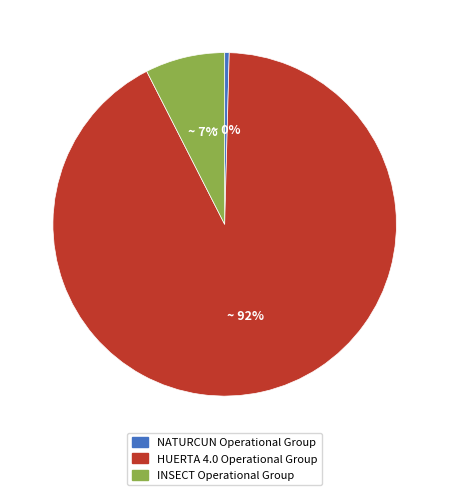

What is the largest slice in the pie chart?

HUERTA 4.0 Operational Group